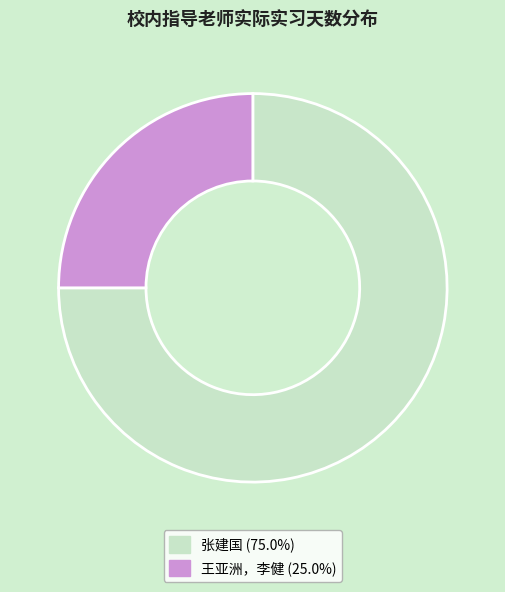

Is 王亚洲，李健 the majority of the pie?

No